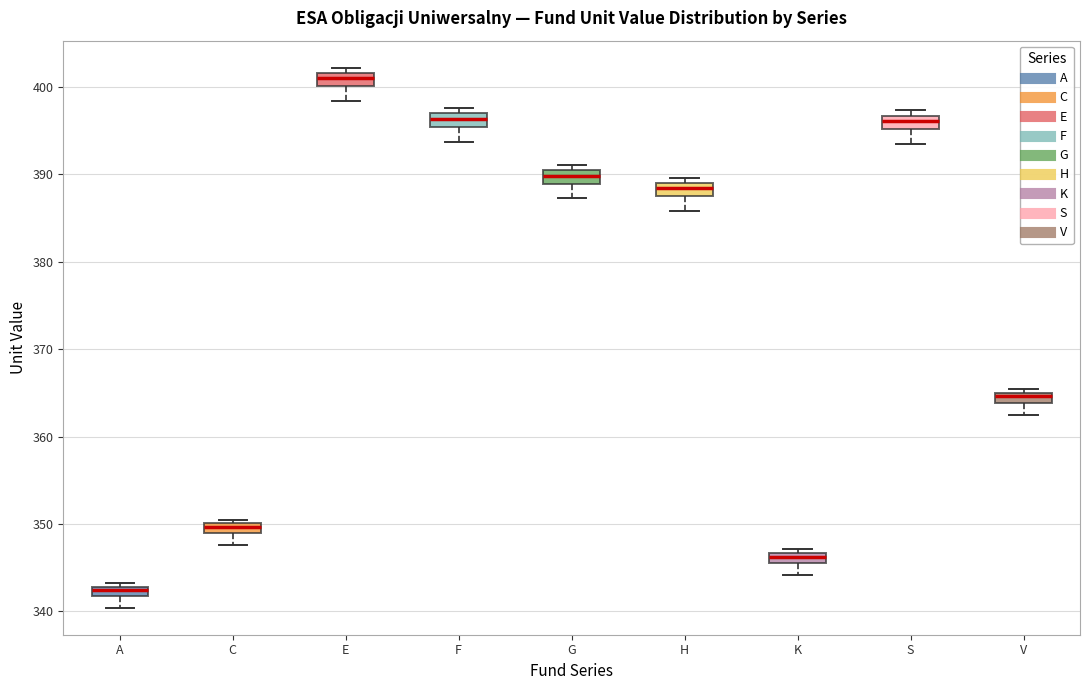

Which box's median line is the highest?

E